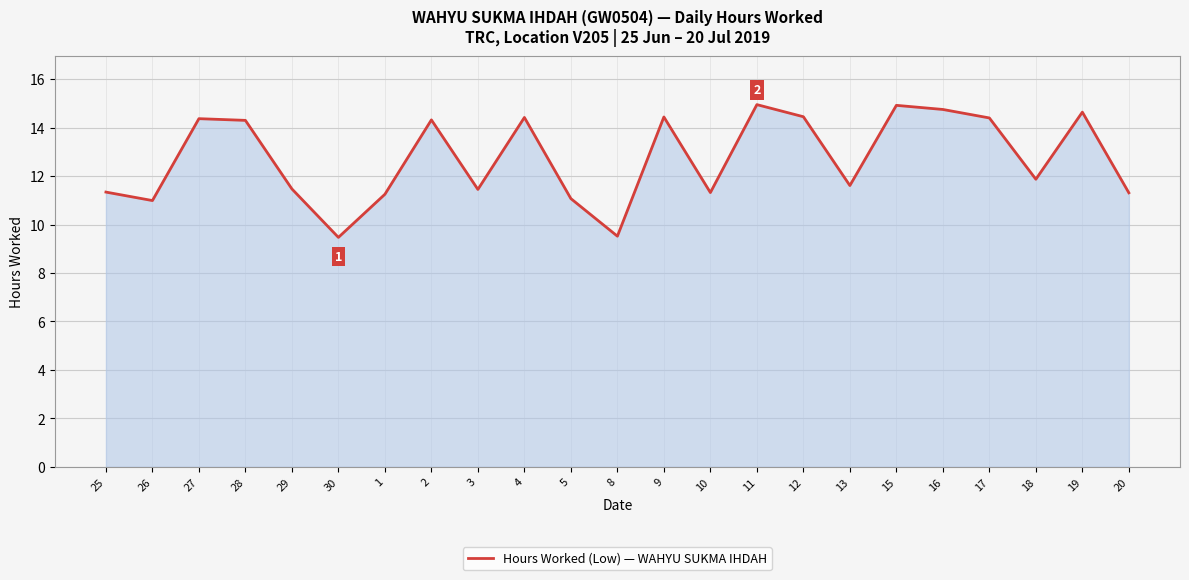

Does the chart have visible grid lines?

Yes